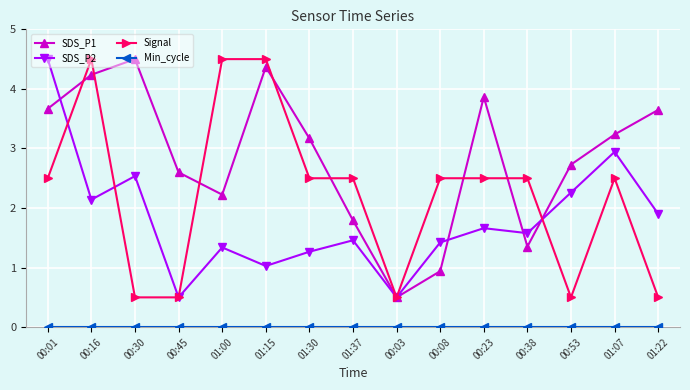

At how many categories does at least one series exceed 2?

14